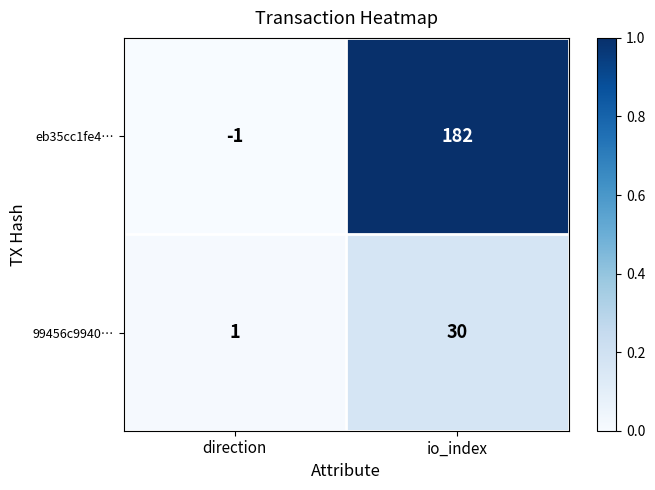

Rank the series by their average value, from highest to lowest.

eb35cc1fe4…, 99456c9940…